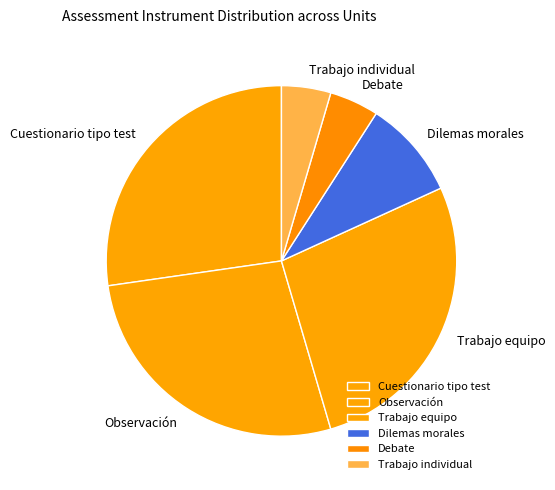

Approximately how many times larger is the value at Trabajo equipo compared to Dilemas morales?

3.0